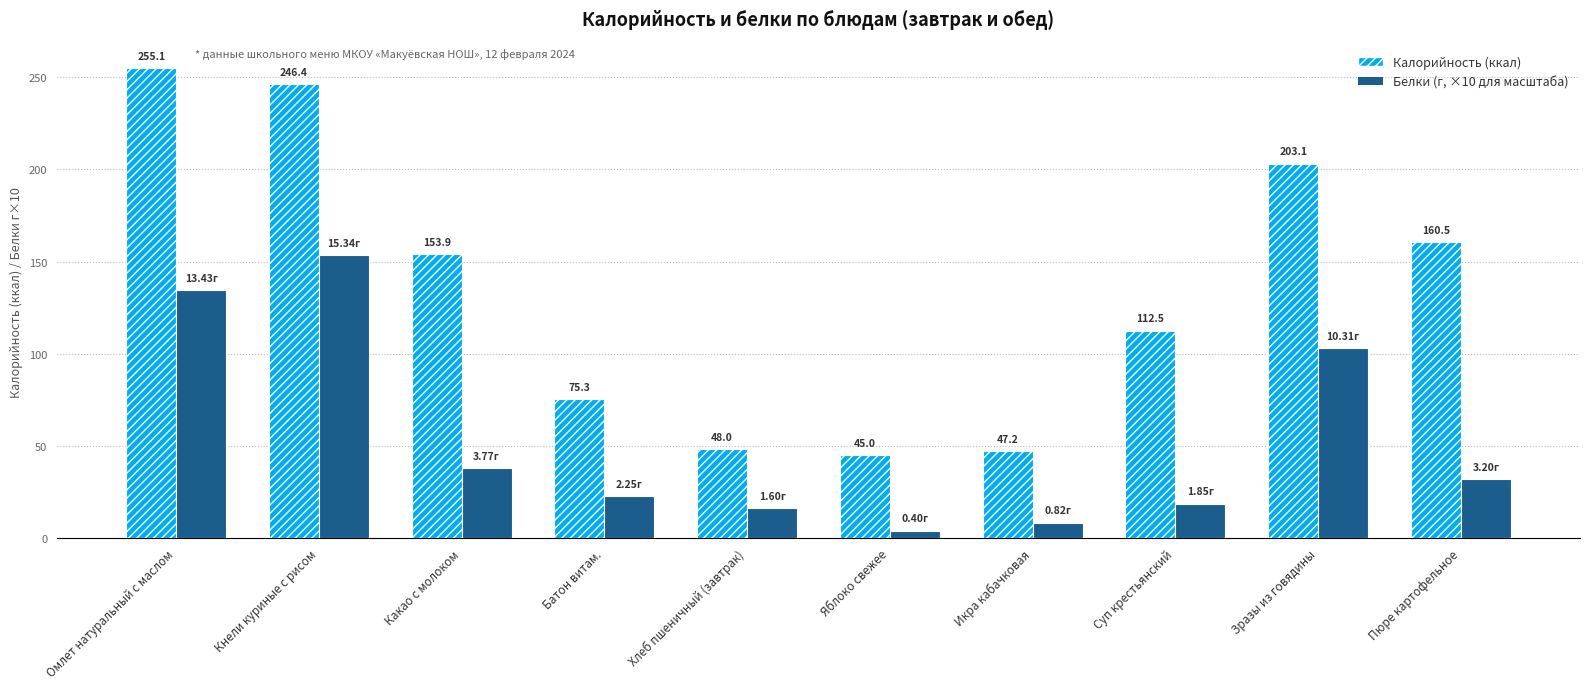

What position from the right is Икра кабачковая?

4